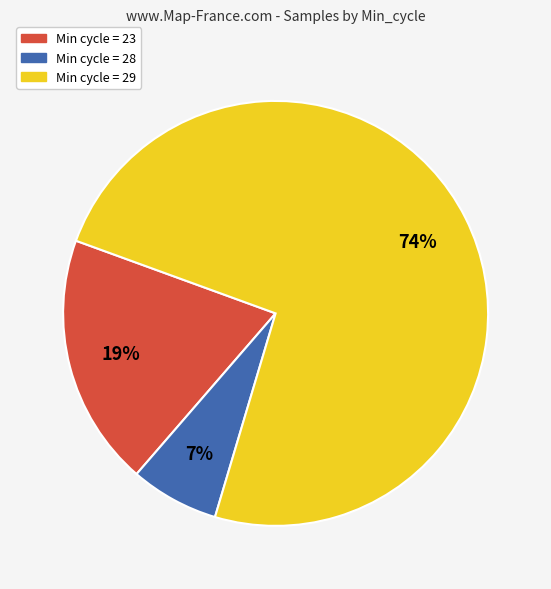

To the nearest percent, what is the average slice percentage?

33%